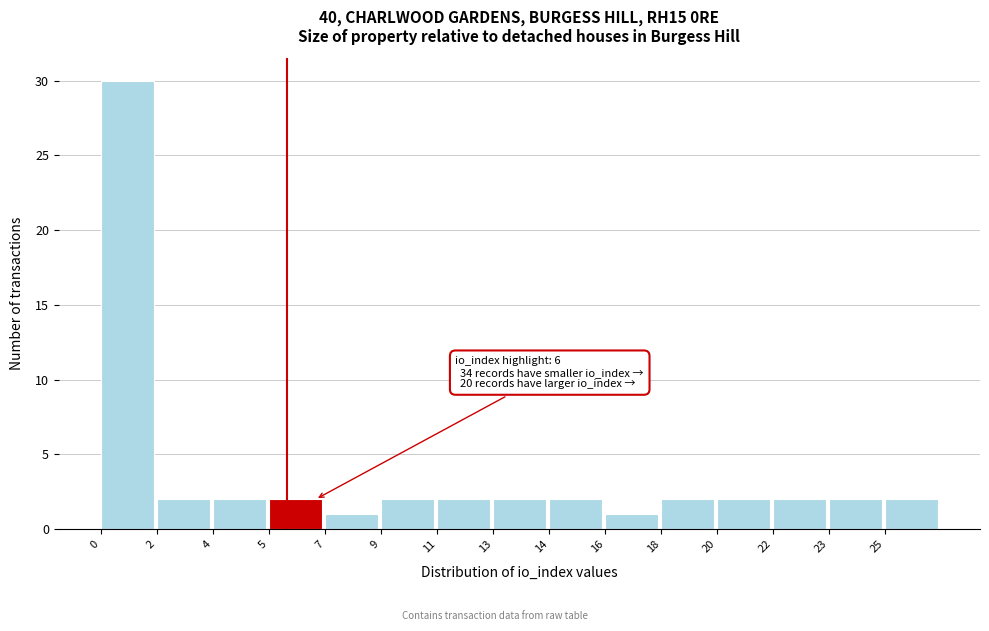

Reading left to right, extract all data points from this chart.

30	2	2	2	1	2	2	2	2	1	2	2	2	2	2